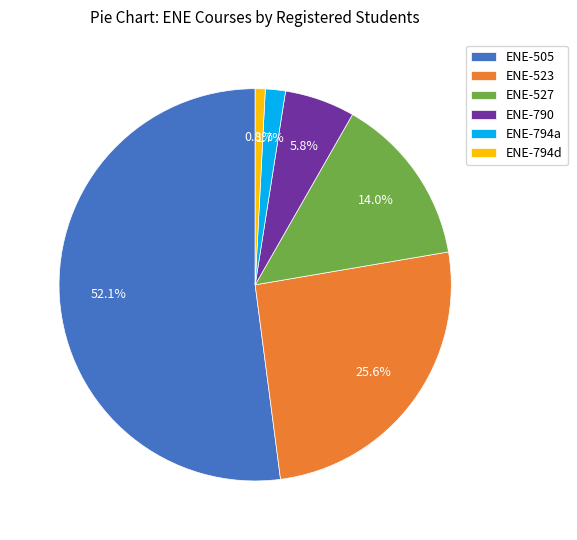

What is the largest slice in the pie chart?

ENE-505